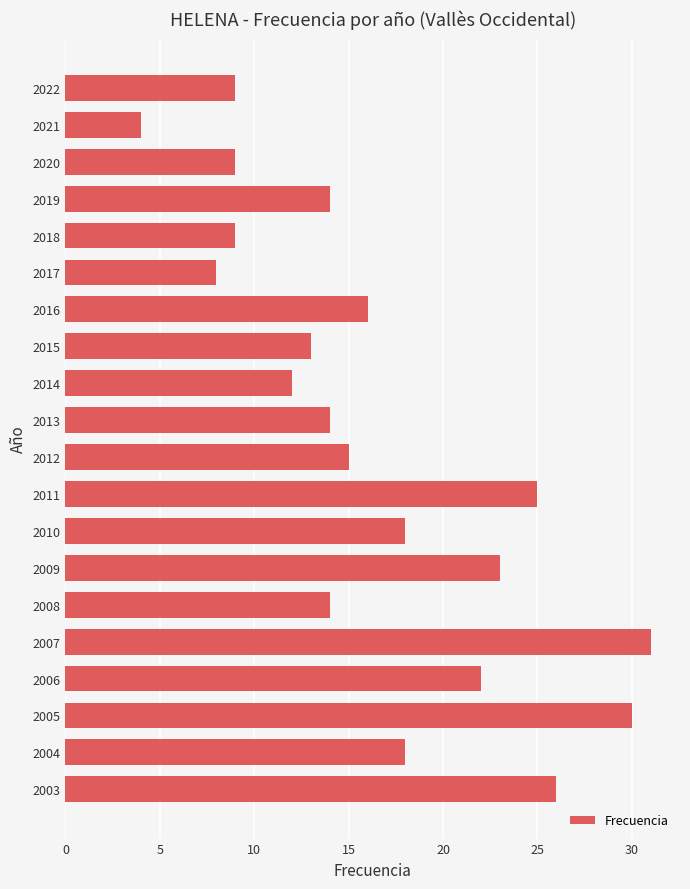

What is the change in value from 2006 to 2010?

-4